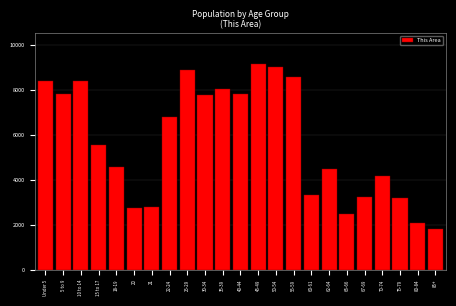

Is it true that the value at 75-79 is 4347?

False